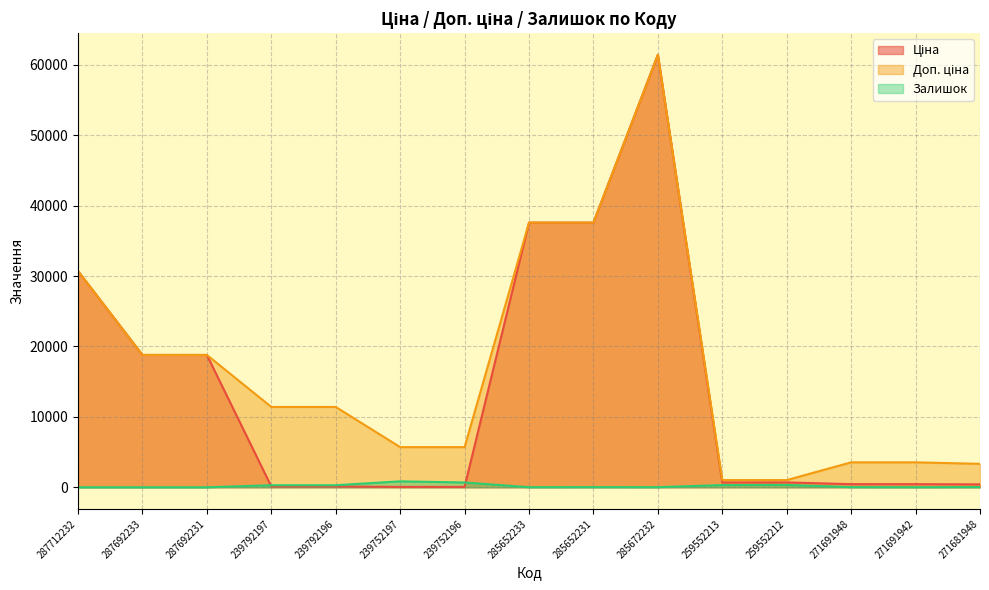

List the labels in order of Залишок value, largest first.

239752197, 239752196, 259552212, 259552213, 239792196, 239792197, 271681948, 285652231, 271691948, 285672232, 285652233, 271691942, 287712232, 287692233, 287692231